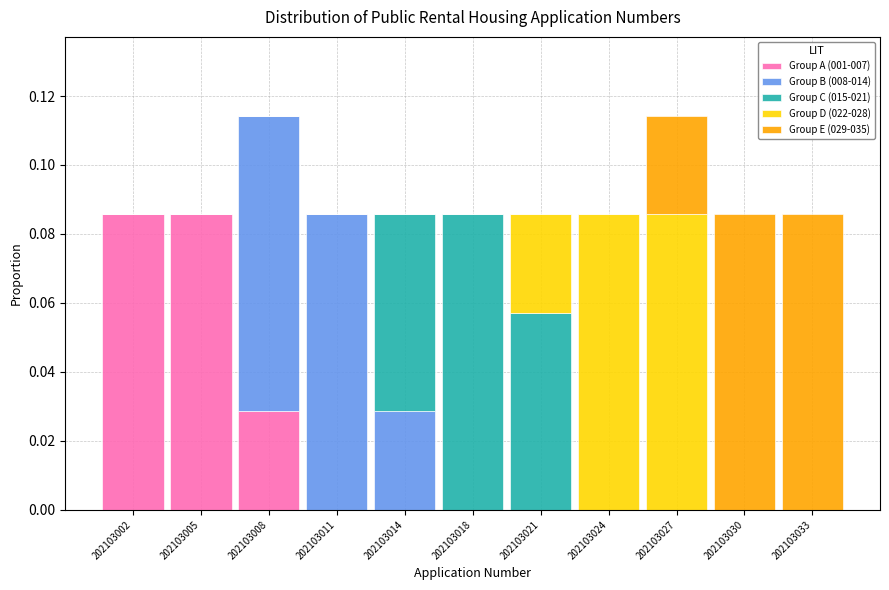

Is it true that Group A (001-007) equals 0.0 at 202103021?

True